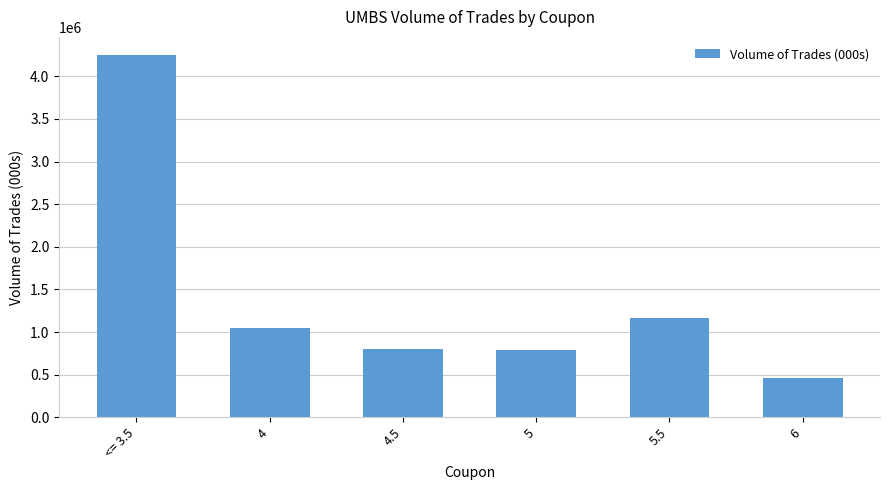

Are the bars grouped side by side (vs. stacked)?

No